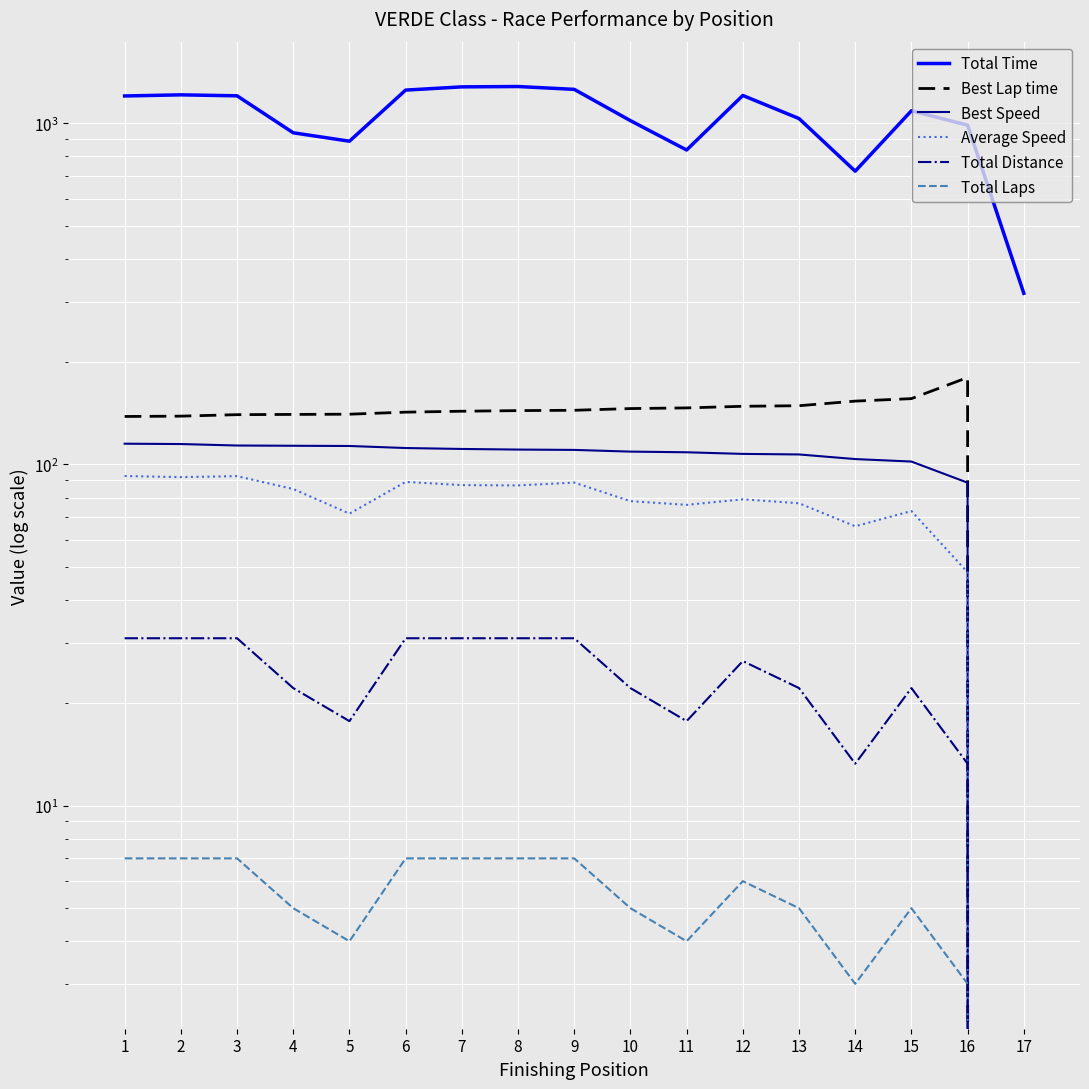

What is the total value across all series at 4?

1304.4